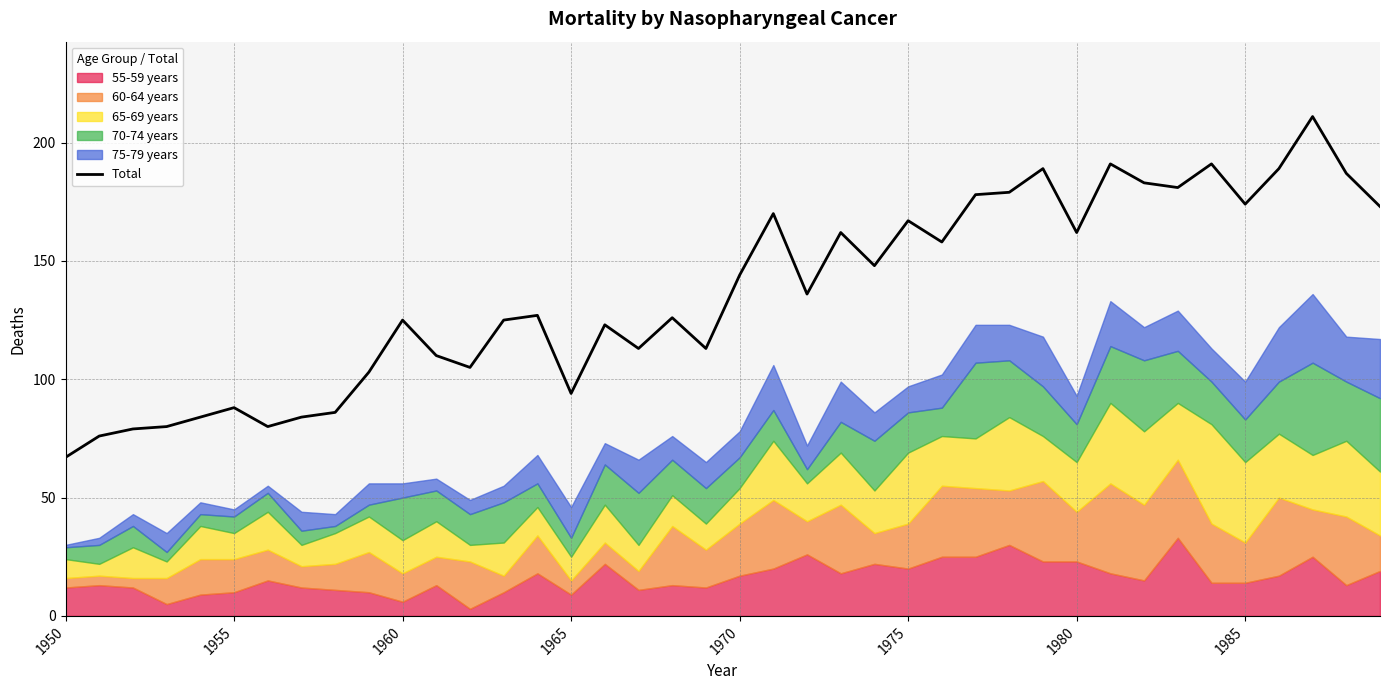

The Total series shows 147 at 1955. True or false?

False